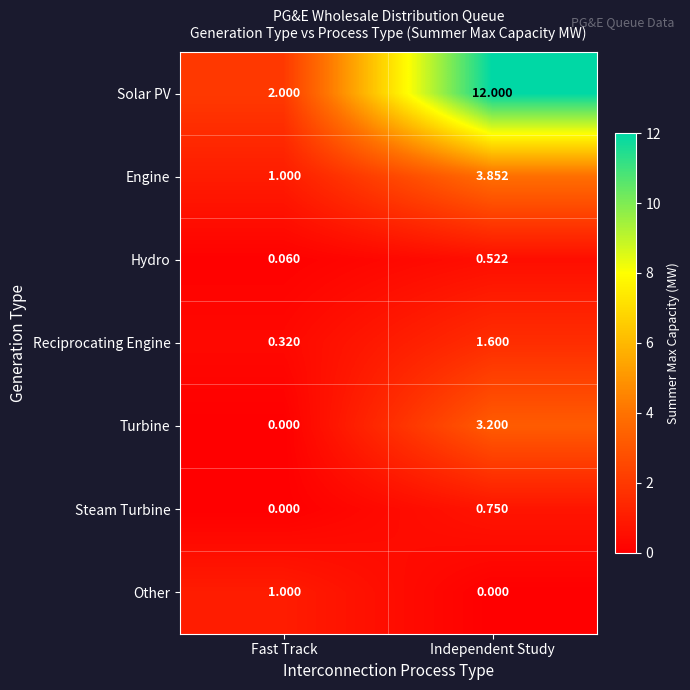

Which series changed the most between Fast Track and Independent Study?

Solar PV